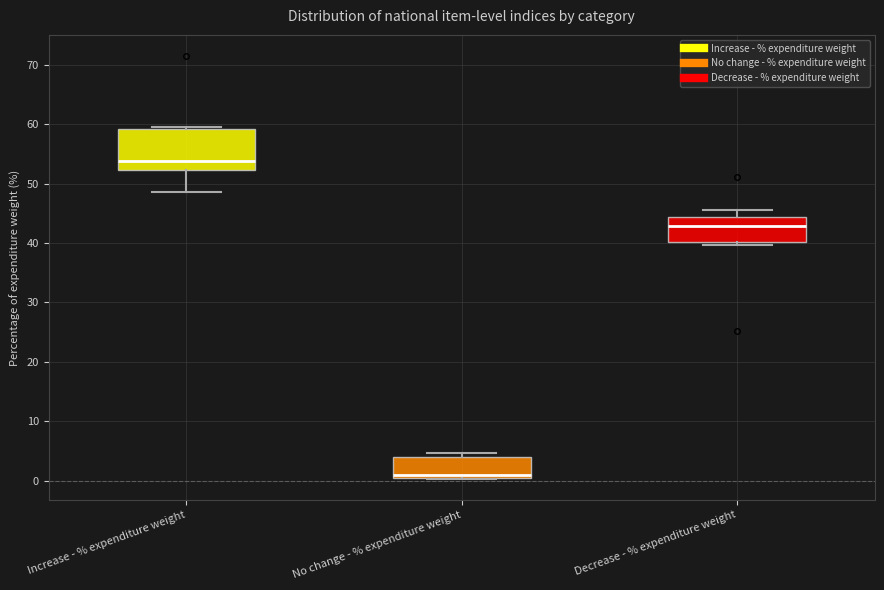

Which box's median line is the highest?

Increase - % expenditure weight